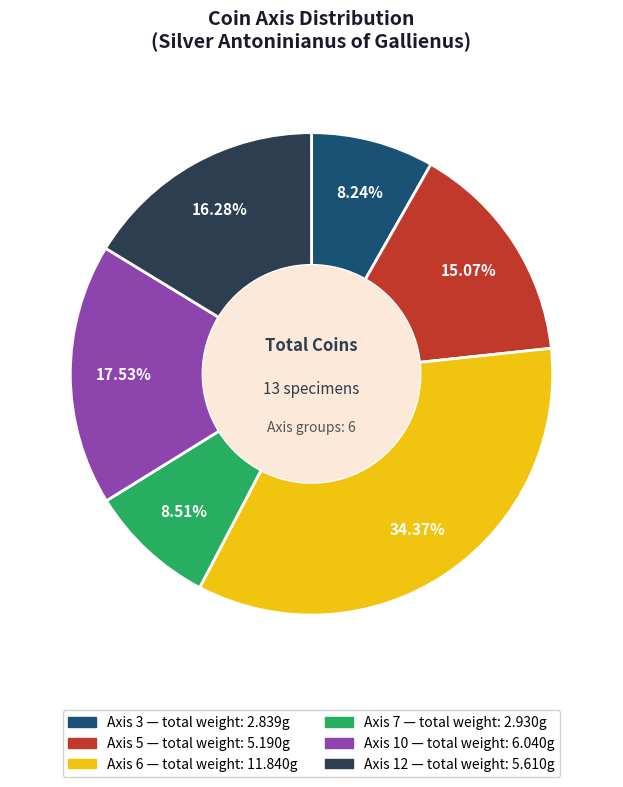

How many slices are in this pie chart?

6